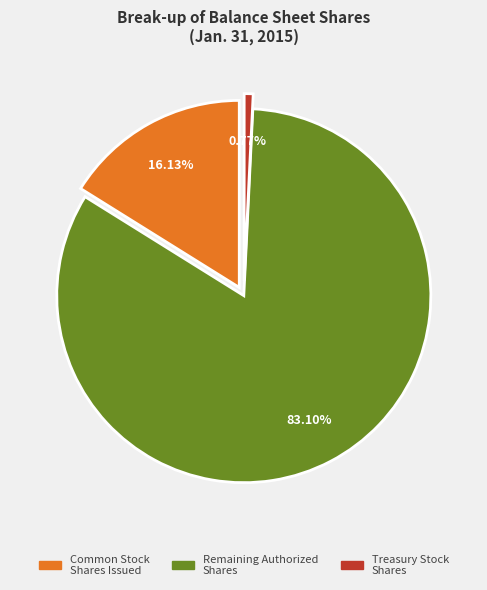

Is there a majority slice in this chart?

Yes